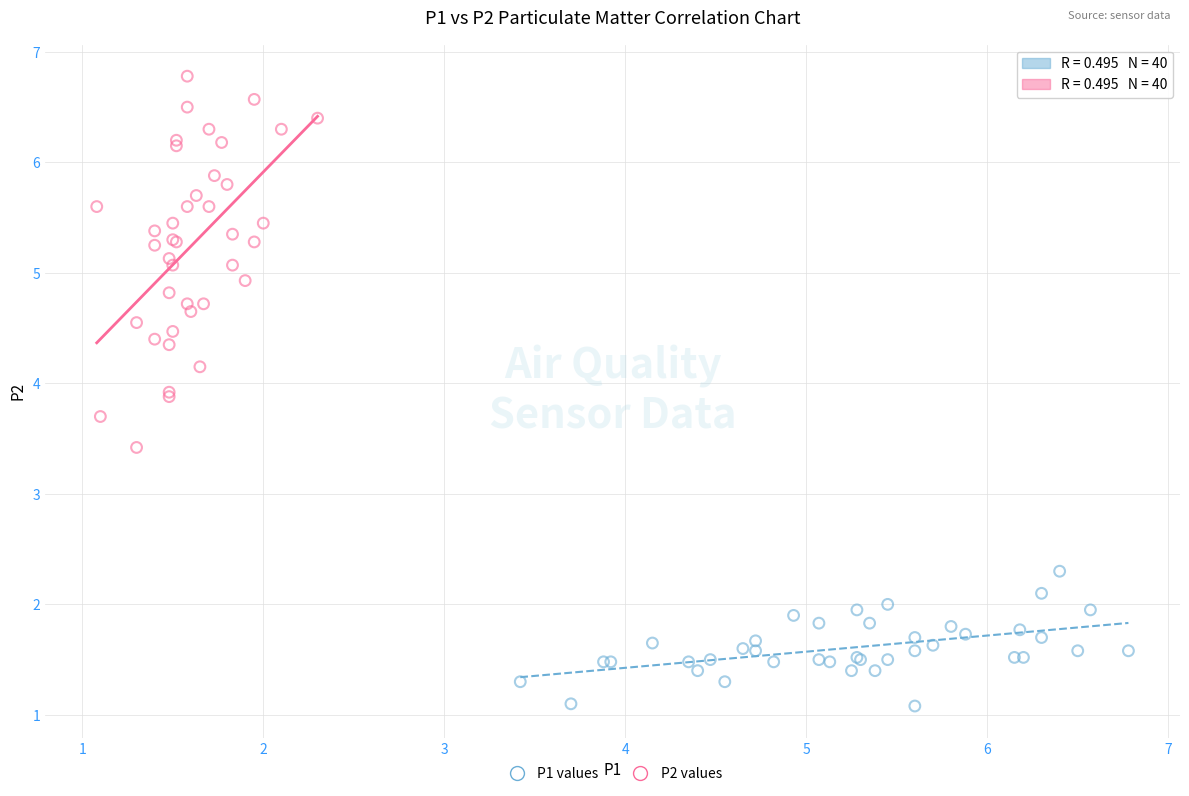

Which series has the widest spread of Y values?

P2 values